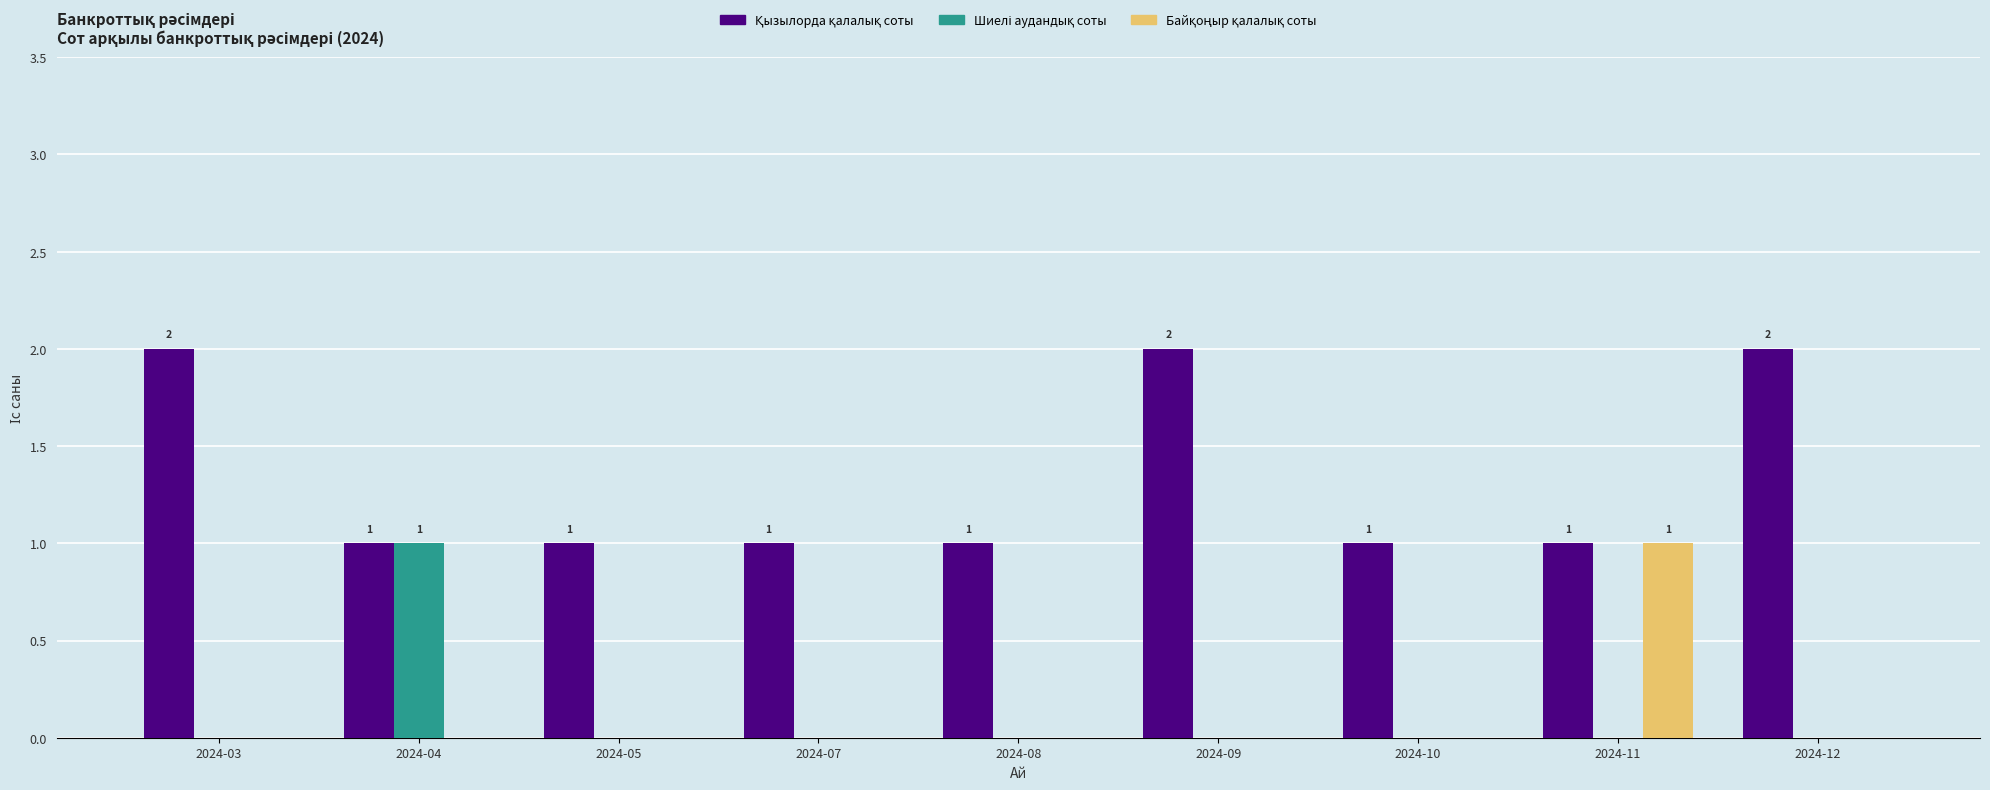

Are the bars grouped side by side (vs. stacked)?

Yes